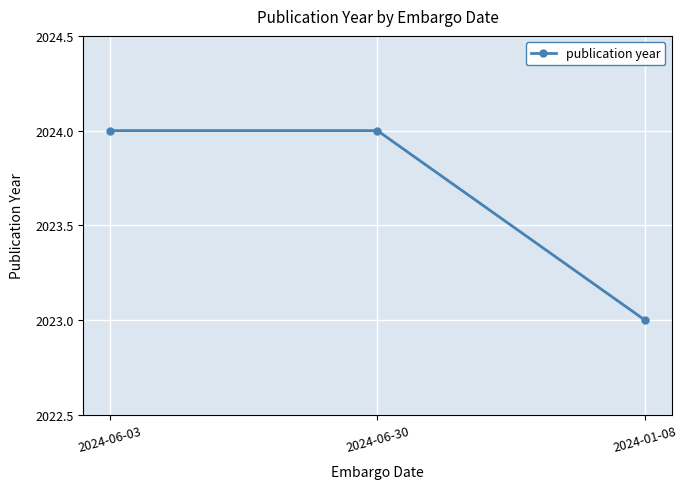

Reading right to left, extract all data points from this chart.

2024-01-08=2023	2024-06-30=2024	2024-06-03=2024